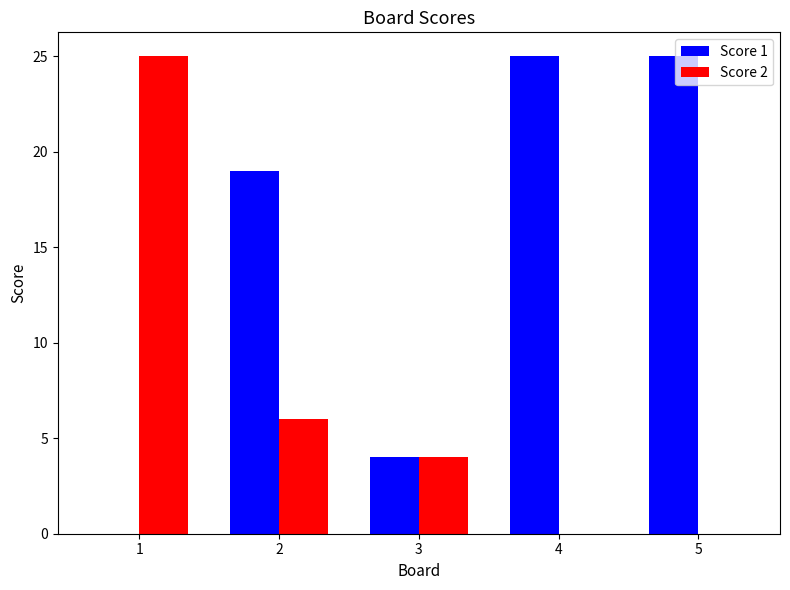

Does the chart contain stacked bars?

No